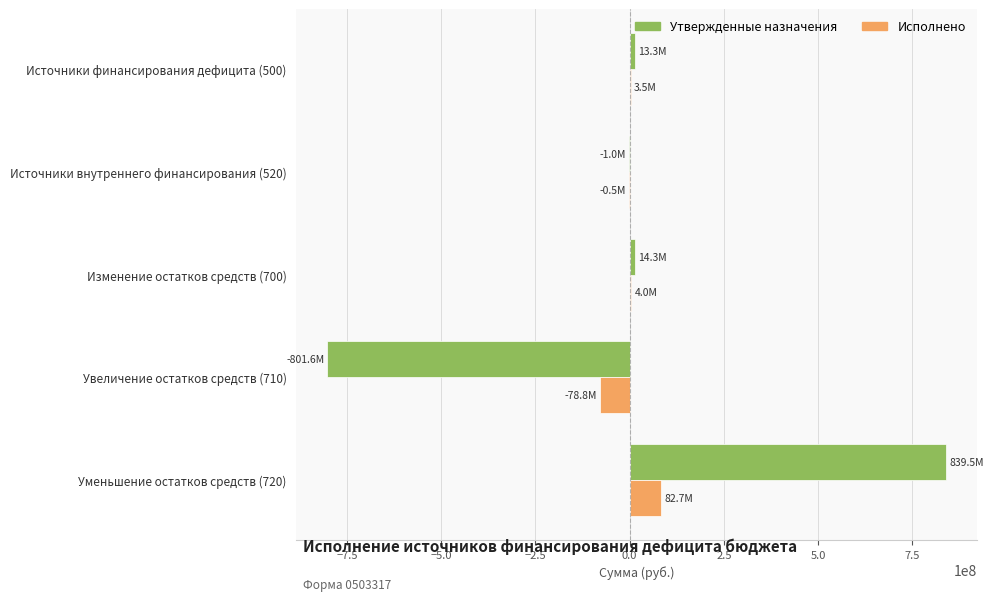

At which category is the sum across all series the highest?

Уменьшение остатков средств (720)